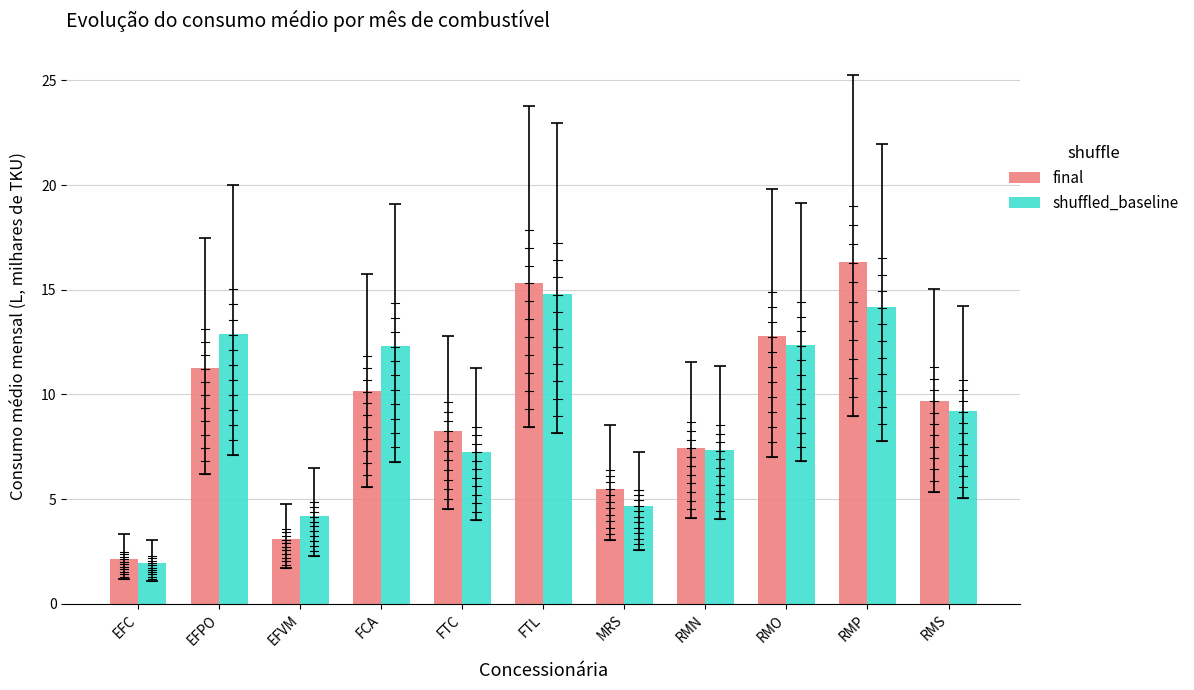

What is the sum of the final values at FTL and EFPO?

26.6